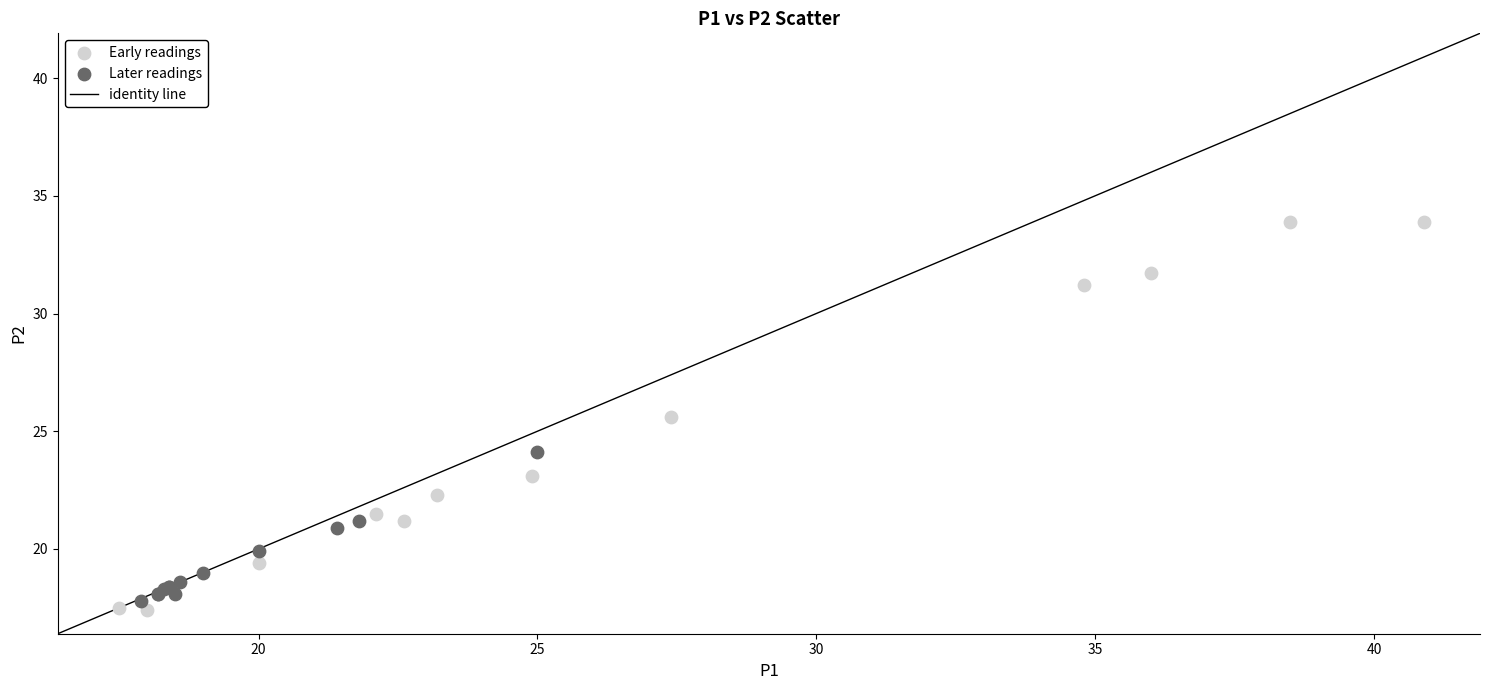

Which series reaches the minimum Y coordinate?

Early readings